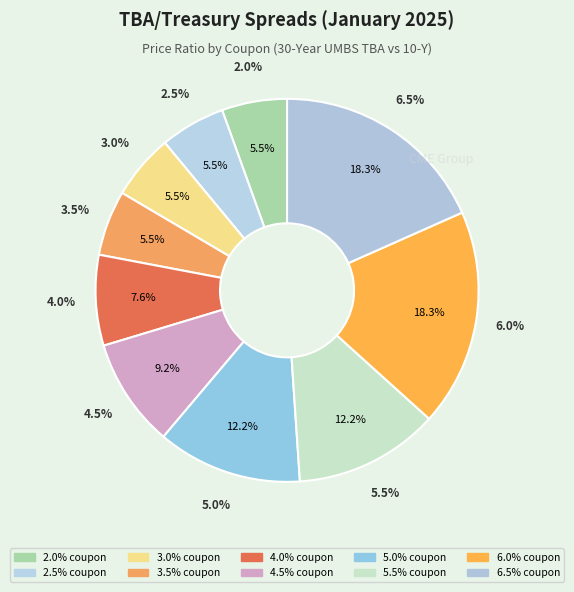

To the nearest percent, what portion does 2.5% represent?

6%